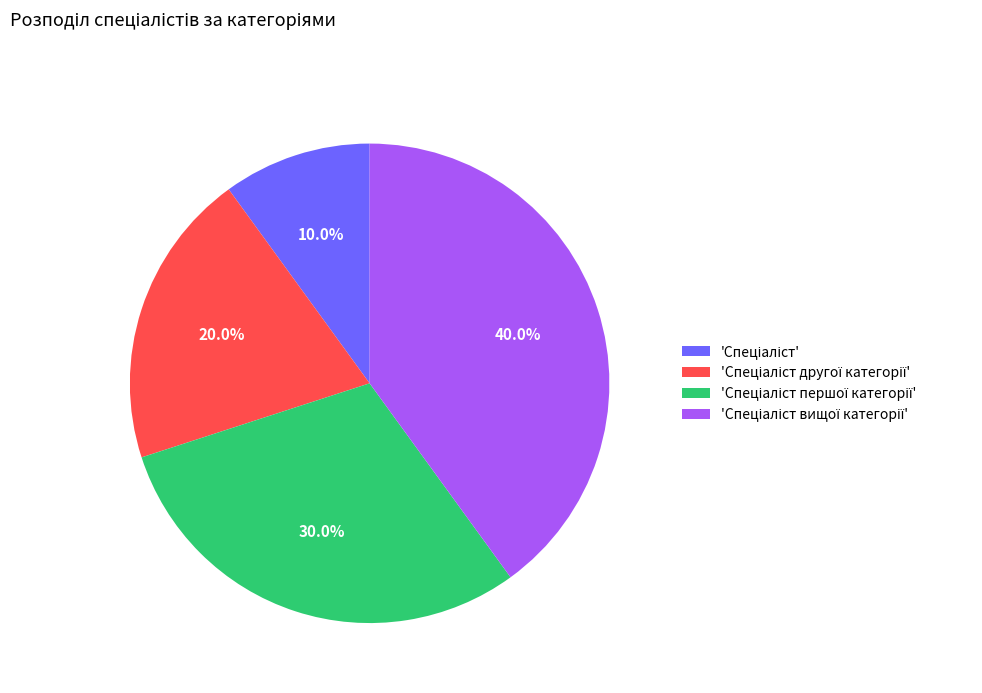

Does any single category account for the majority?

No